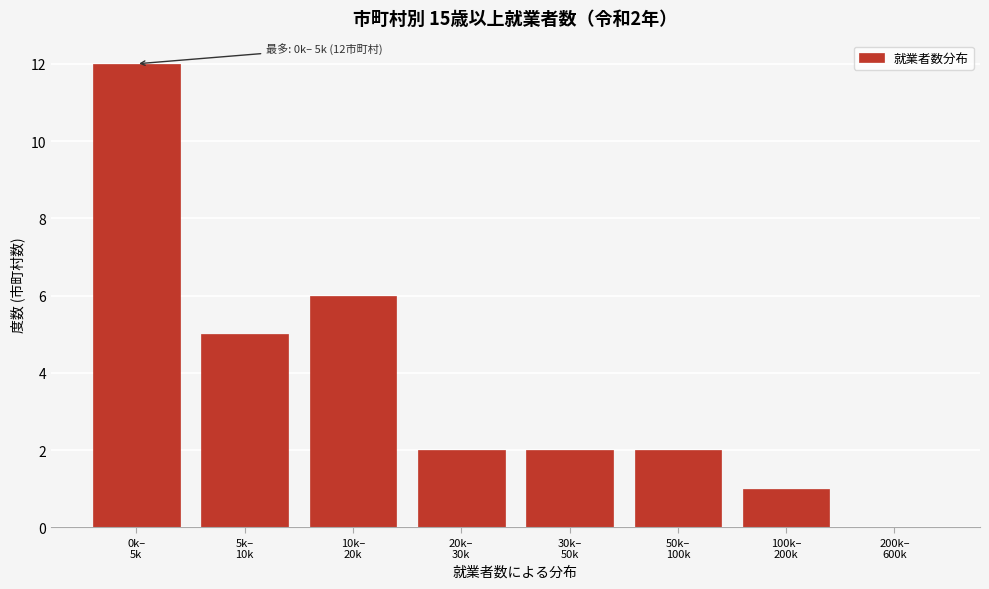

What is the maximum value shown in the chart?

12